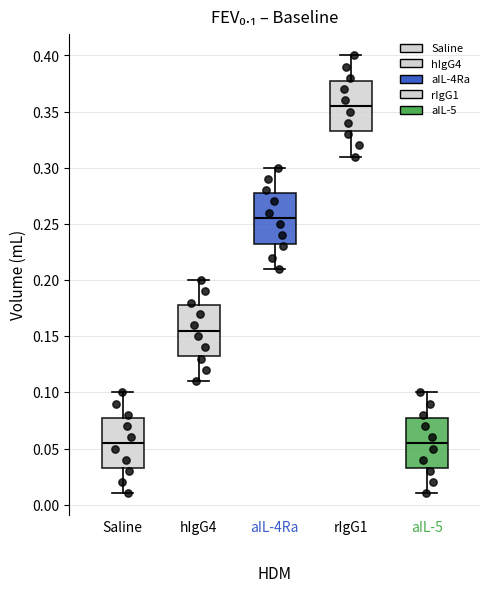

Reading left to right, read every box against the y-axis: the position of its median line, the range the box covers, and the ends of its whiskers. The values are not printed on the chart, so give them approximately, as read against the axis.

Saline: median 0.055, box 0.035 to 0.080, whiskers 0.010 to 0.100
hIgG4: median 0.155, box 0.135 to 0.180, whiskers 0.110 to 0.200
aIL-4Ra: median 0.255, box 0.235 to 0.280, whiskers 0.210 to 0.300
rIgG1: median 0.355, box 0.335 to 0.380, whiskers 0.310 to 0.400
aIL-5: median 0.055, box 0.035 to 0.080, whiskers 0.010 to 0.100